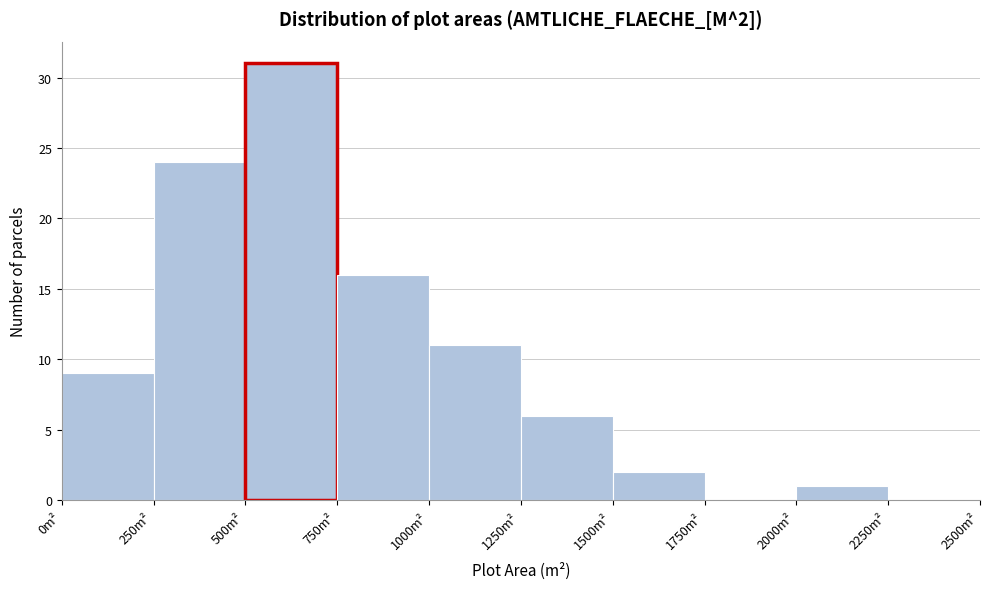

Over which range of the x-axis is the bar tallest?

500 to 750